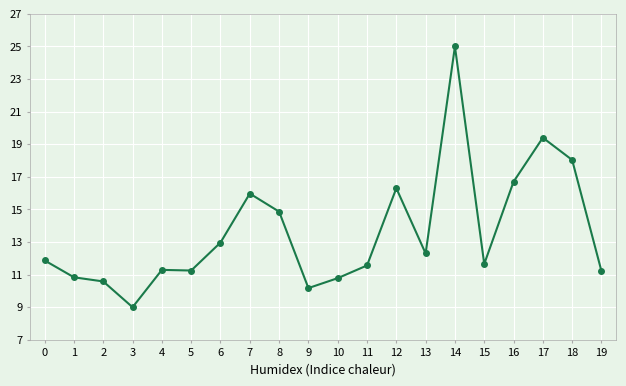

What is the value of the 14th point from the left?

12.3